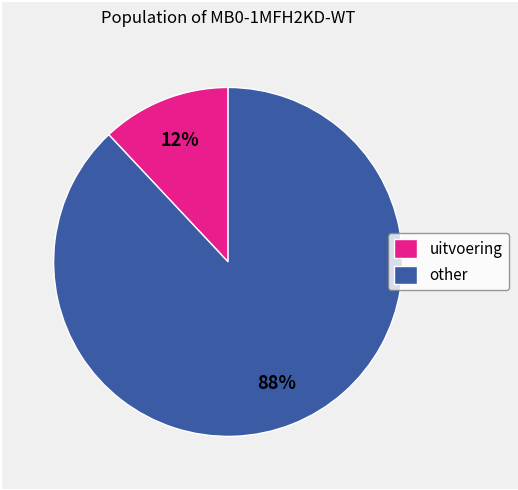

Which slice is the smallest?

uitvoering